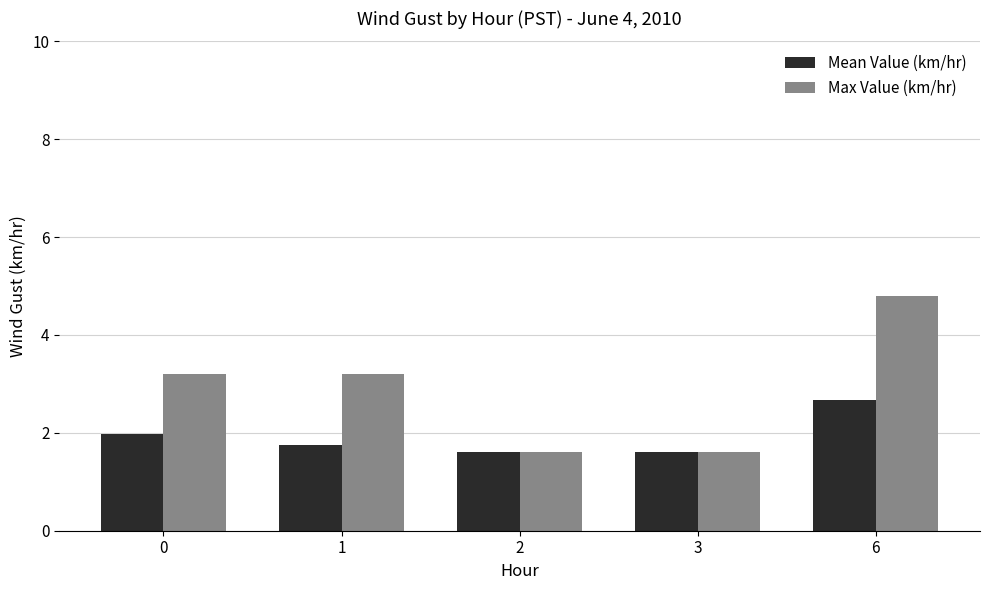

Is the value of Max Value (km/hr) at 3 greater than the value of Mean Value (km/hr) at 6?

No